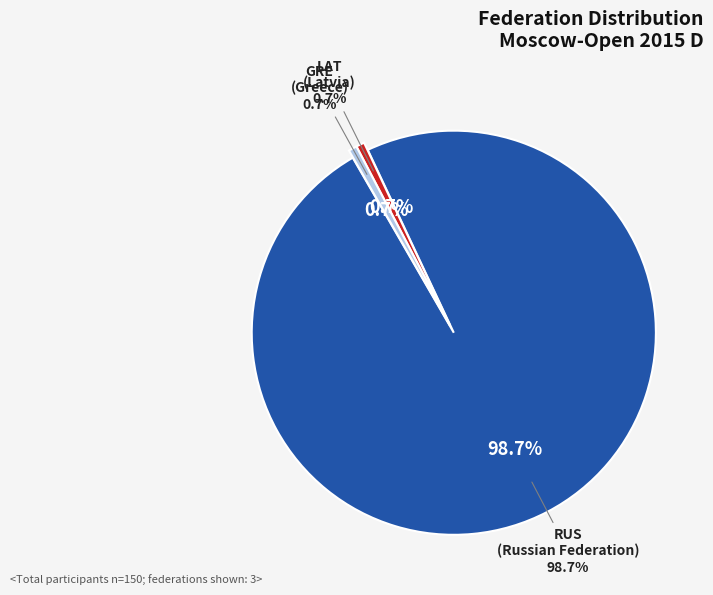

True or false: LAT accounts for 1% of the total.

True